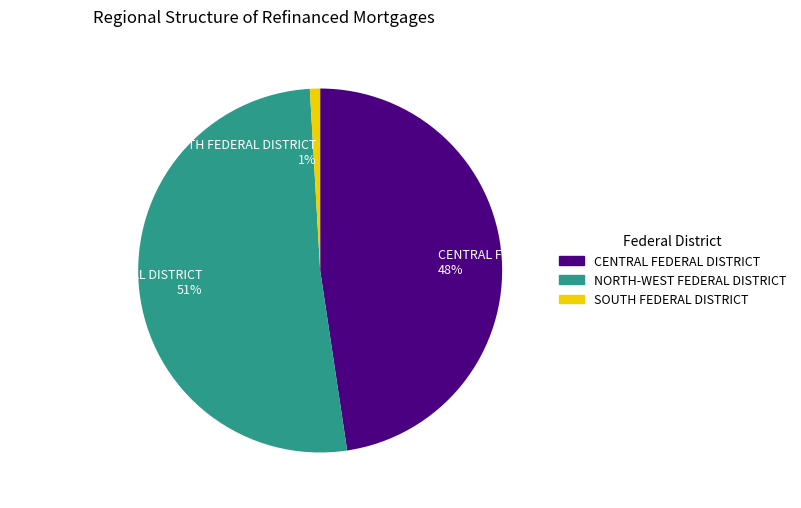

Which slice represents more than half of the pie?

NORTH-WEST FEDERAL DISTRICT